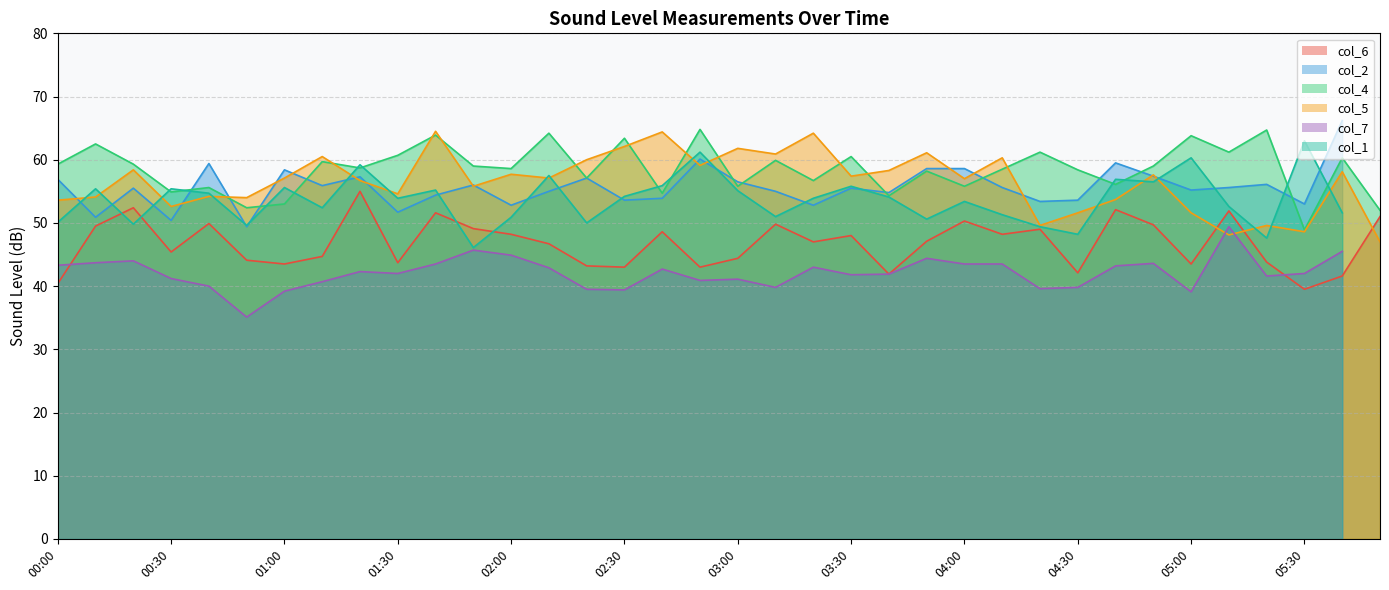

What is the average value of the col_5 series?

56.5